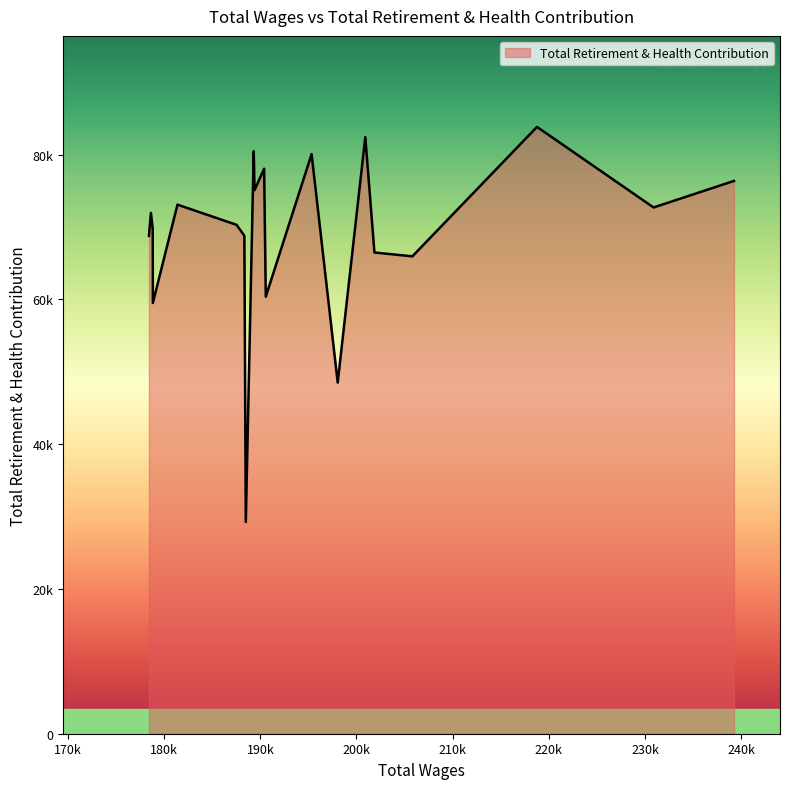

What is the difference between the maximum and minimum values?

54565